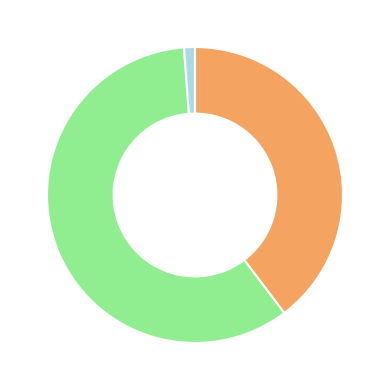

Is there a majority slice in this chart?

Yes